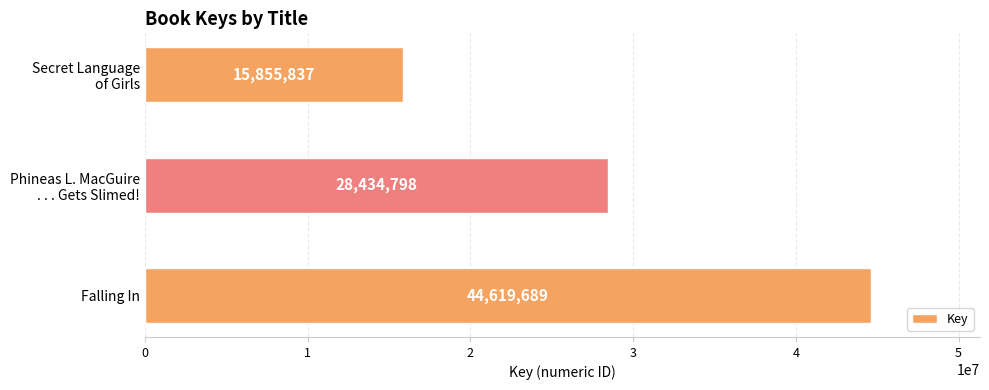

Reading bottom to top, what are all the values shown in this chart?

44619689	28434798	15855837